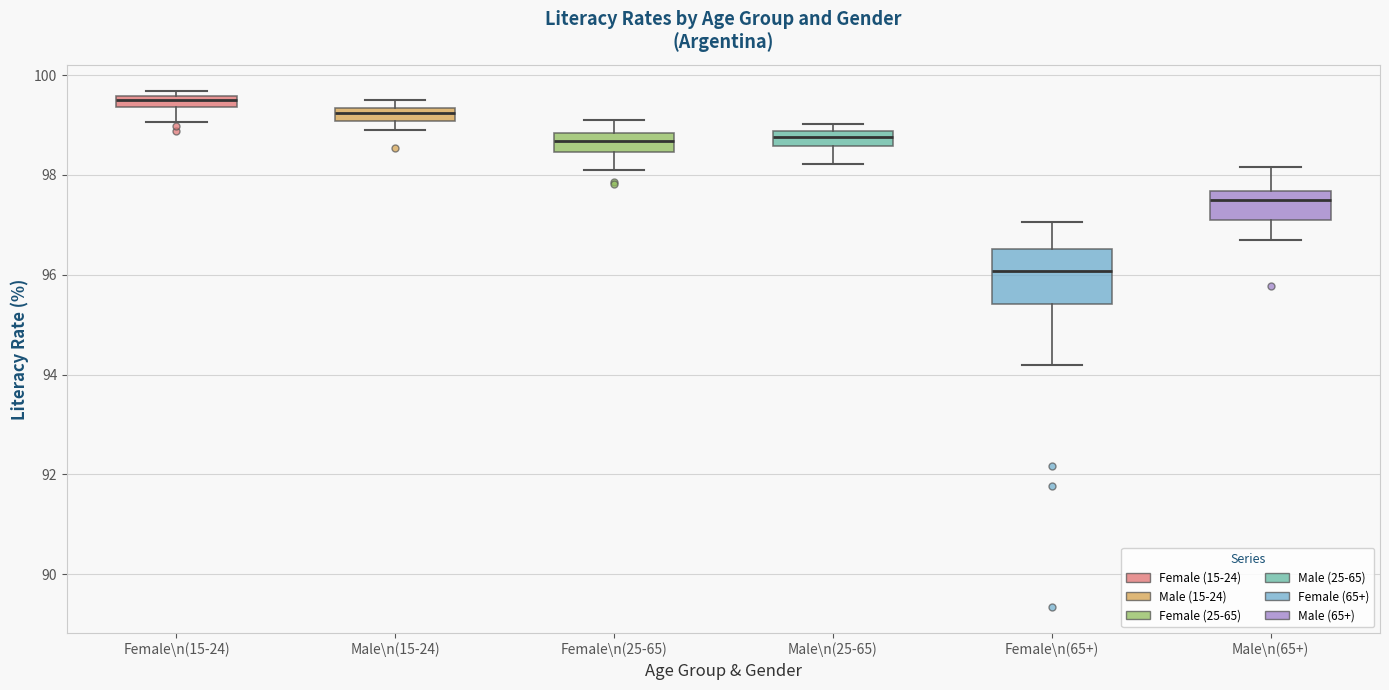

Where does the lower whisker of the box for Female\n(25-65) end on the y-axis? The values are not printed on the chart, so give them approximately, as read against the axis.

98.2